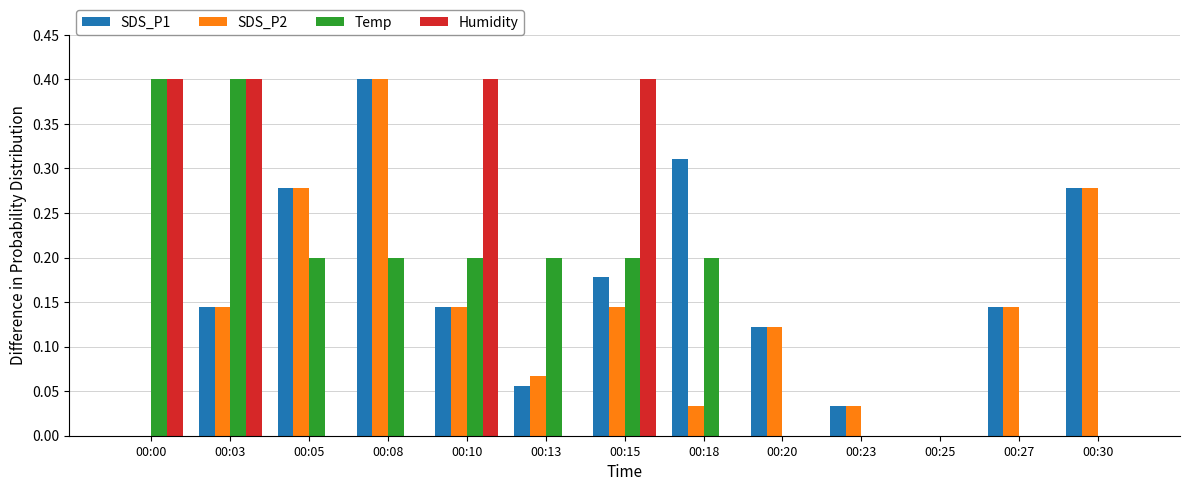

What are all the series names shown in the legend?

SDS_P1, SDS_P2, Temp, Humidity